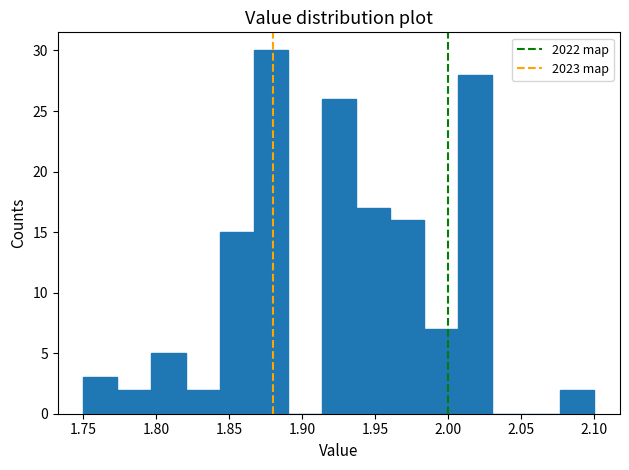

Reading left to right, list every bar in this chart as the range it spans on the x-axis followed by its height. Neither the bar edges nor the heights are printed on the chart, so give them approximately, as read against the axes.

1.750 to 1.775: 3
1.775 to 1.795: 2
1.795 to 1.820: 5
1.820 to 1.845: 2
1.845 to 1.865: 15
1.865 to 1.890: 30
1.890 to 1.915: 0
1.915 to 1.935: 26
1.935 to 1.960: 17
1.960 to 1.985: 16
1.985 to 2.005: 7
2.005 to 2.030: 28
2.030 to 2.055: 0
2.055 to 2.075: 0
2.075 to 2.100: 2